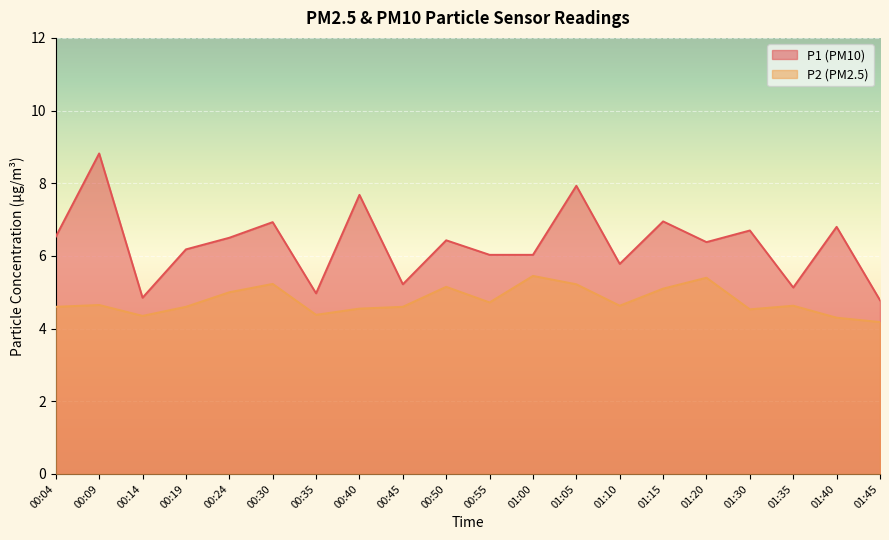

What is the difference between the second highest and second lowest values in the P1 series?

3.1